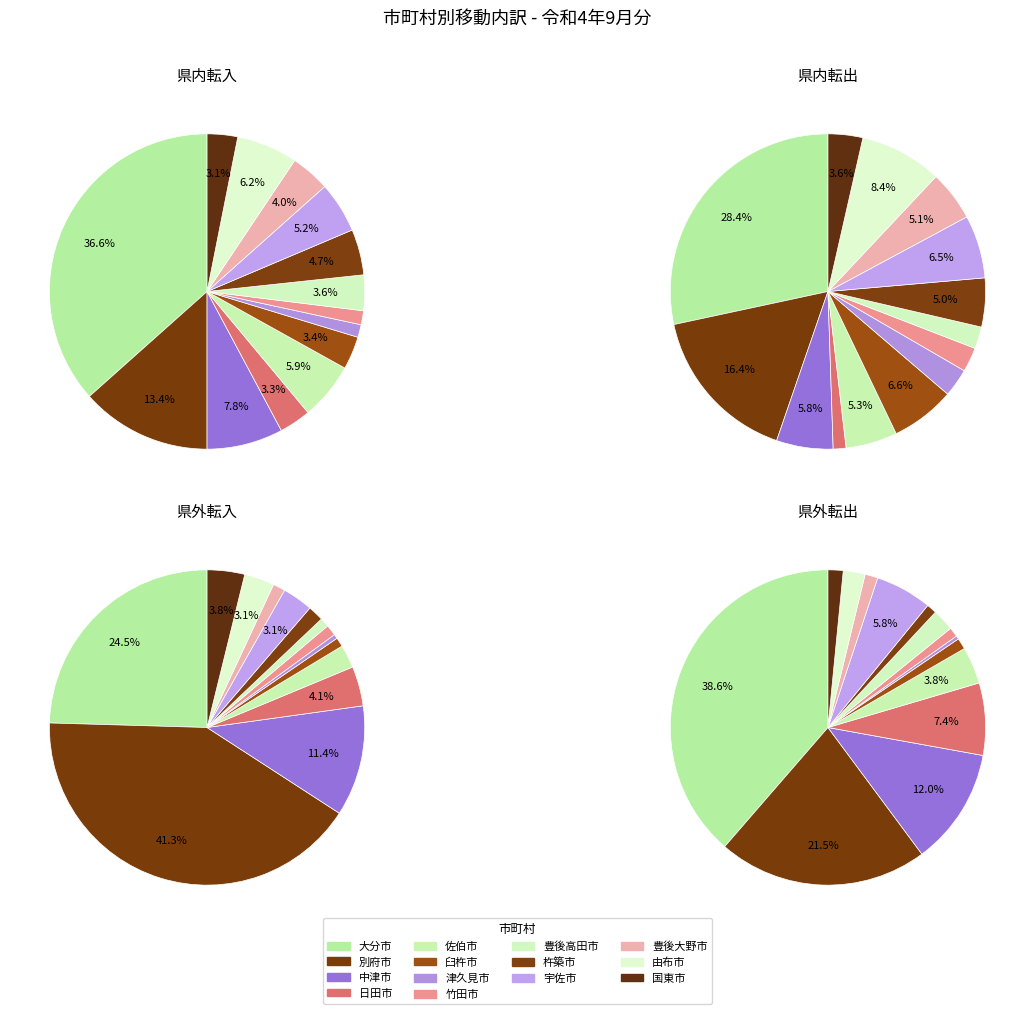

To the nearest percent, what portion does 豊後高田市 represent?

4%